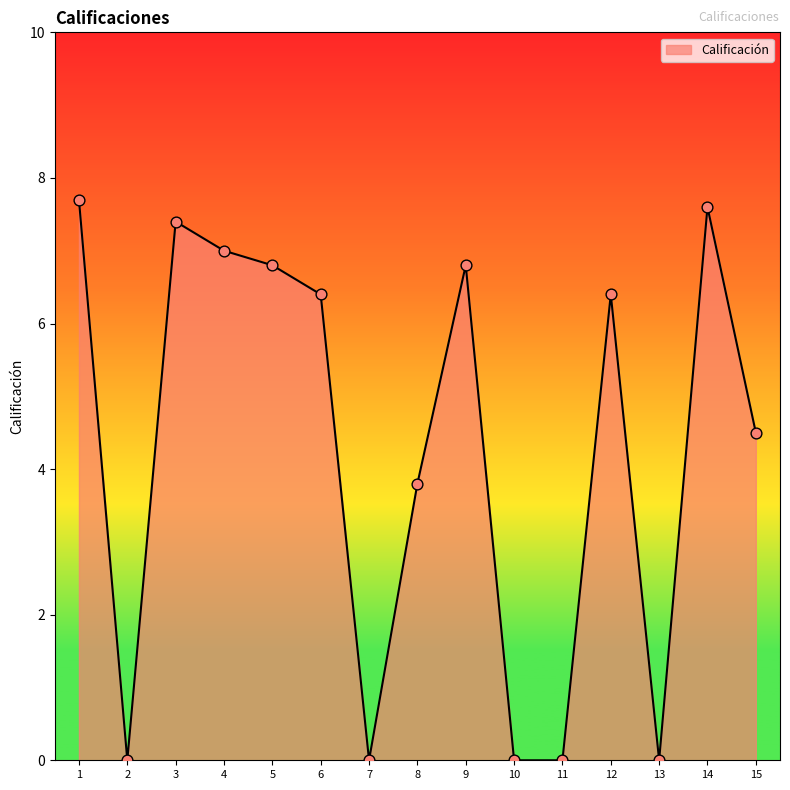

Which has a higher value, 3 or 12?

3